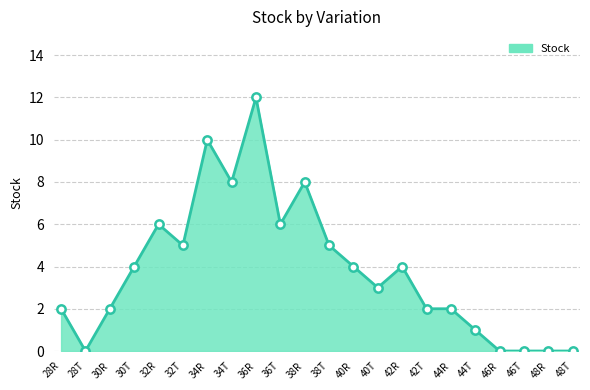

Reading right to left, extract all data points from this chart.

0	0	0	0	1	2	2	4	3	4	5	8	6	12	8	10	5	6	4	2	0	2